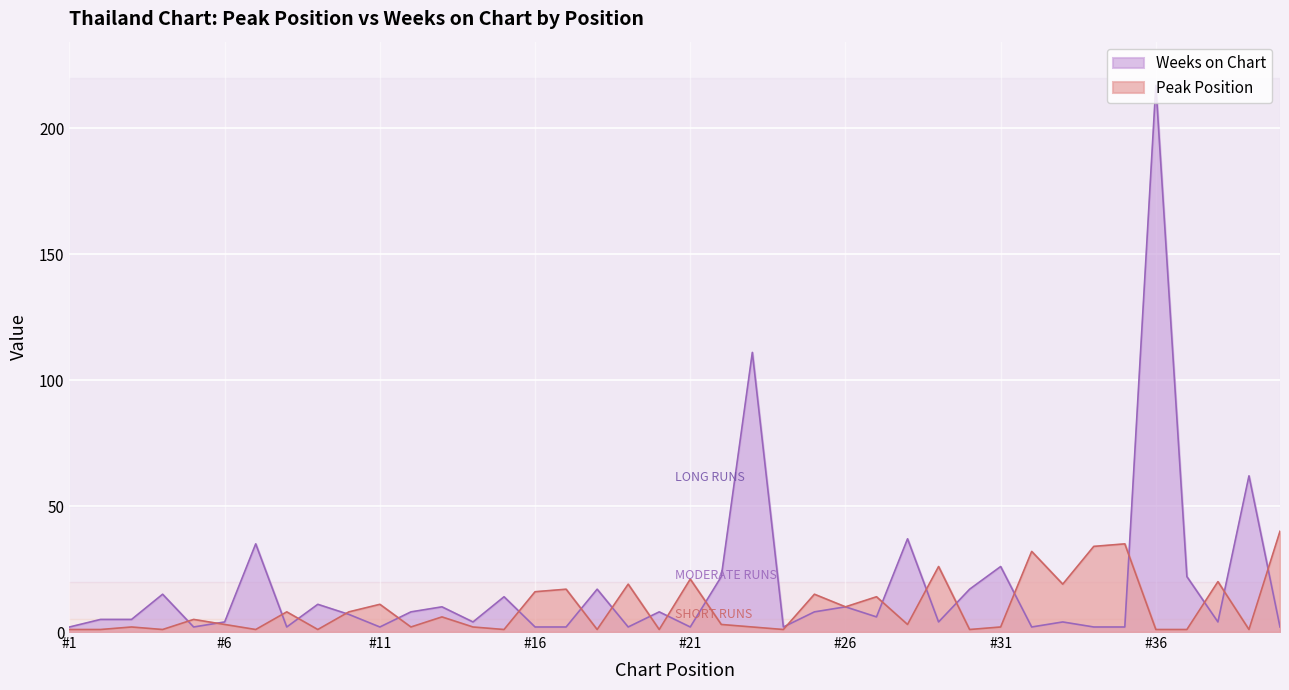

Where is Peak Position nearest to the value 20?

38